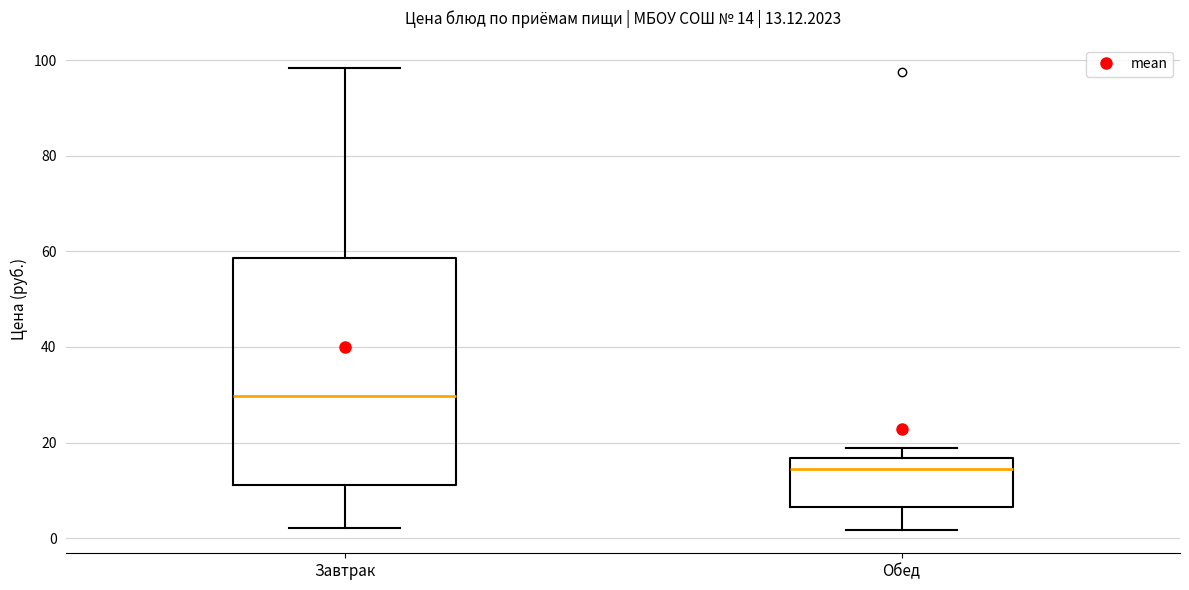

Which box's median line is the lowest?

Обед